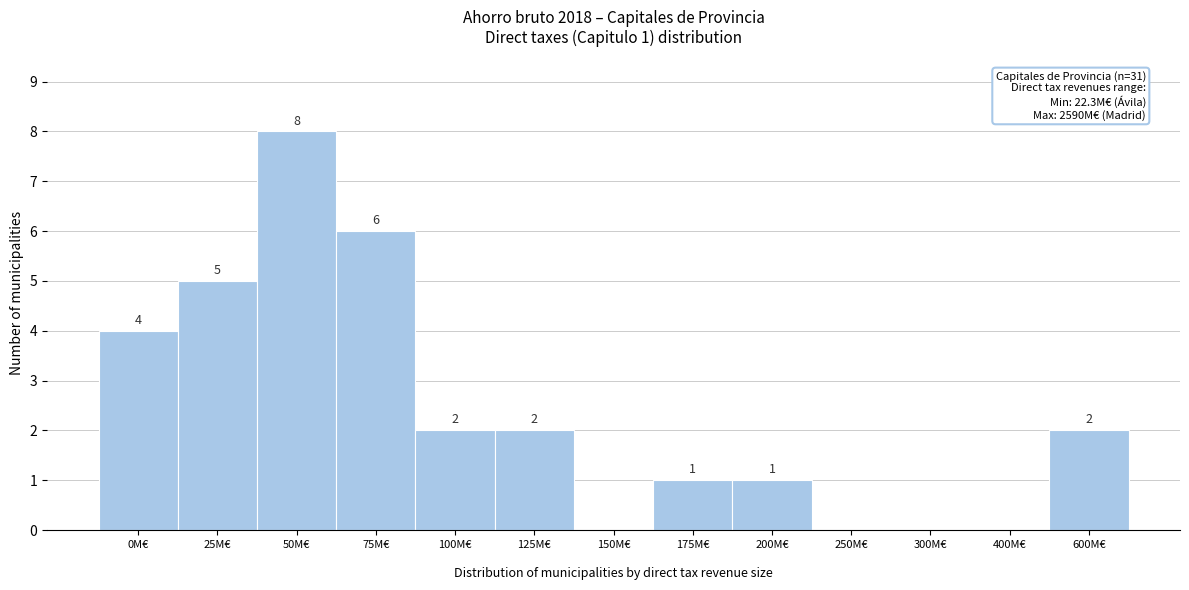

What is the sum of all values?

31